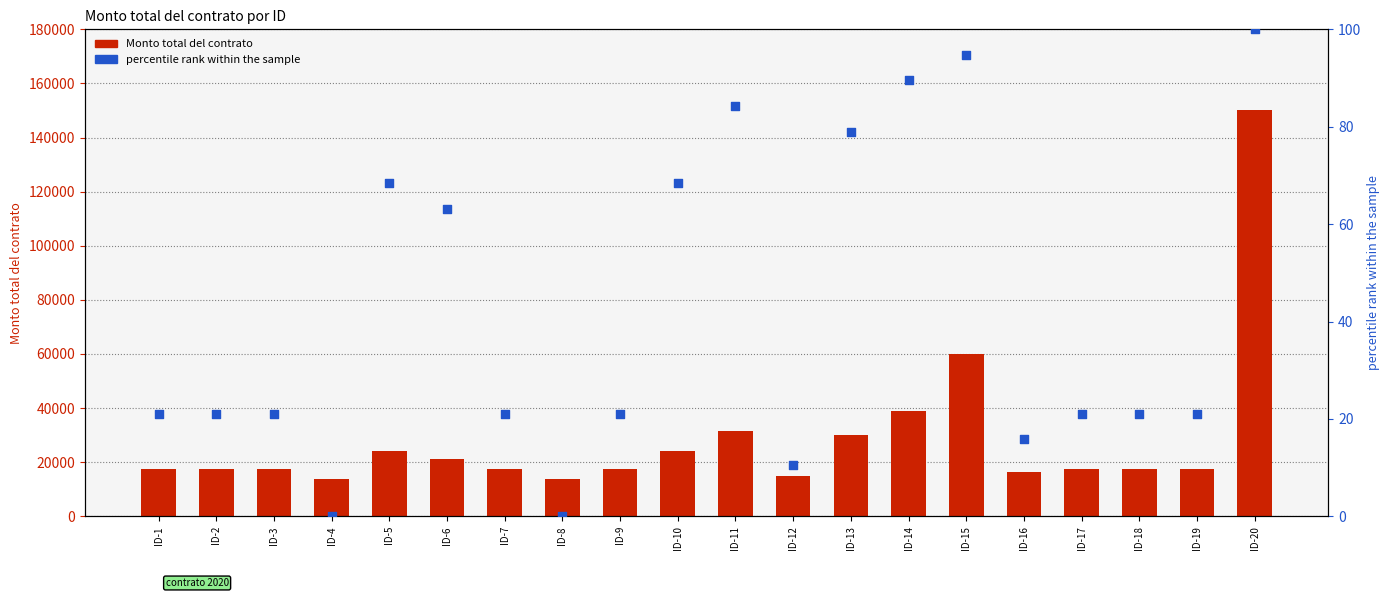

Which series reaches the minimum Y coordinate?

percentile rank within the sample